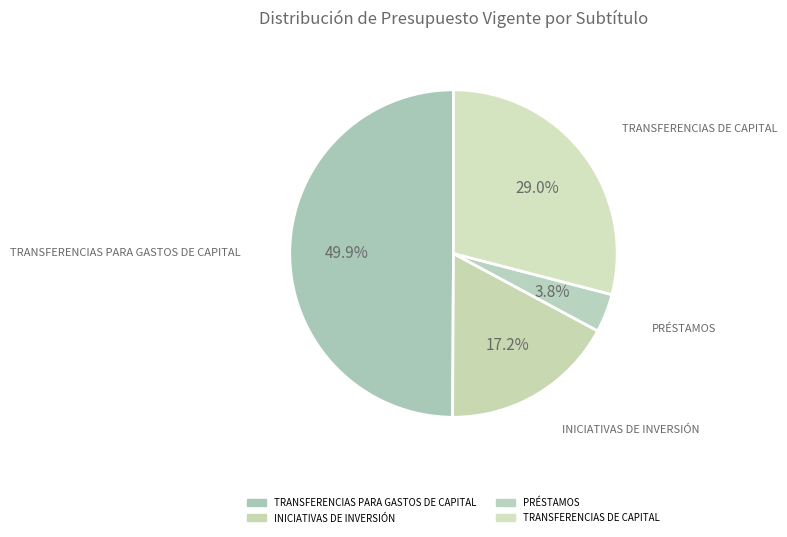

What is the smallest slice in the pie chart?

PRÉSTAMOS